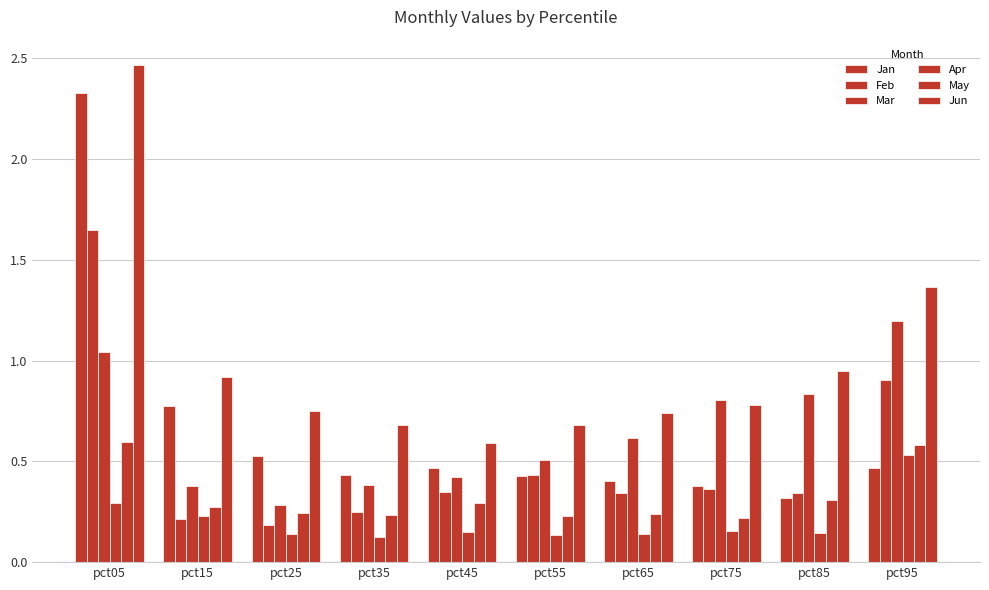

At how many categories does at least one series exceed 0?

10